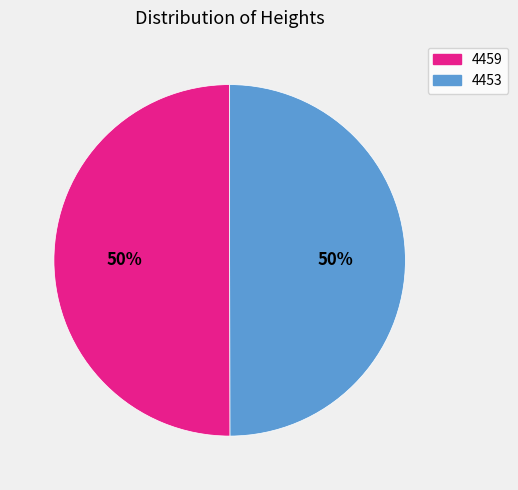

To the nearest percent, what is the combined percentage of 4459 and 4453?

100%